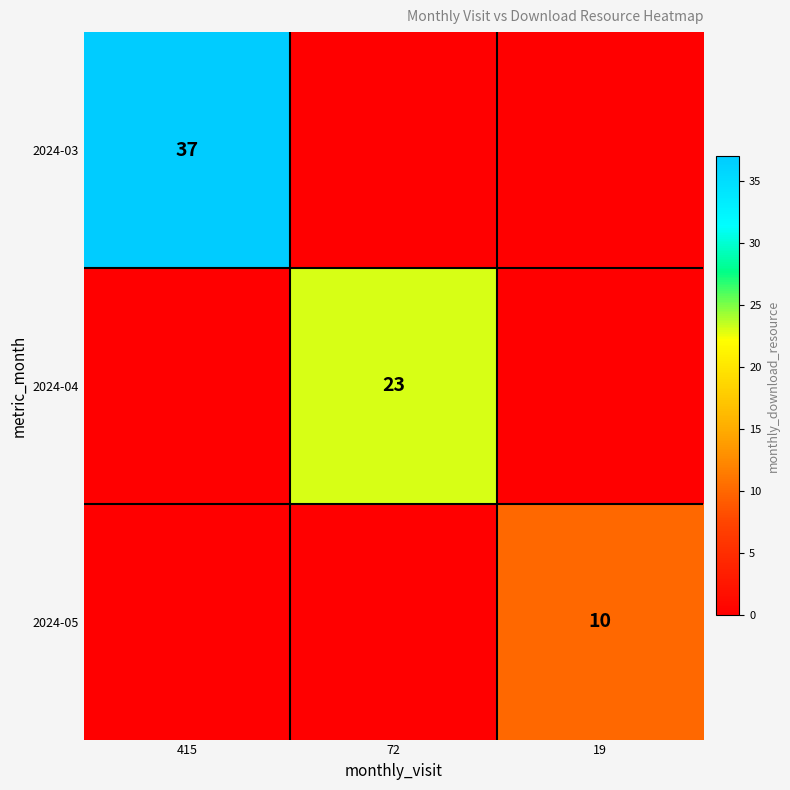

List the series in order of their peak value, lowest first.

2024-05, 2024-04, 2024-03